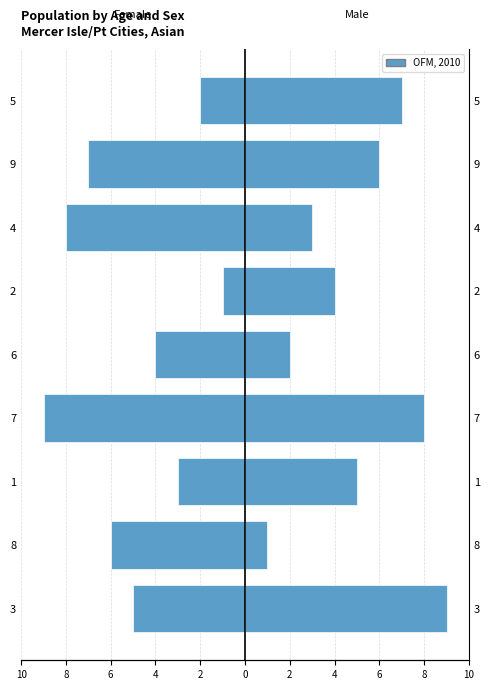

What is the sum of all Female values?

-45